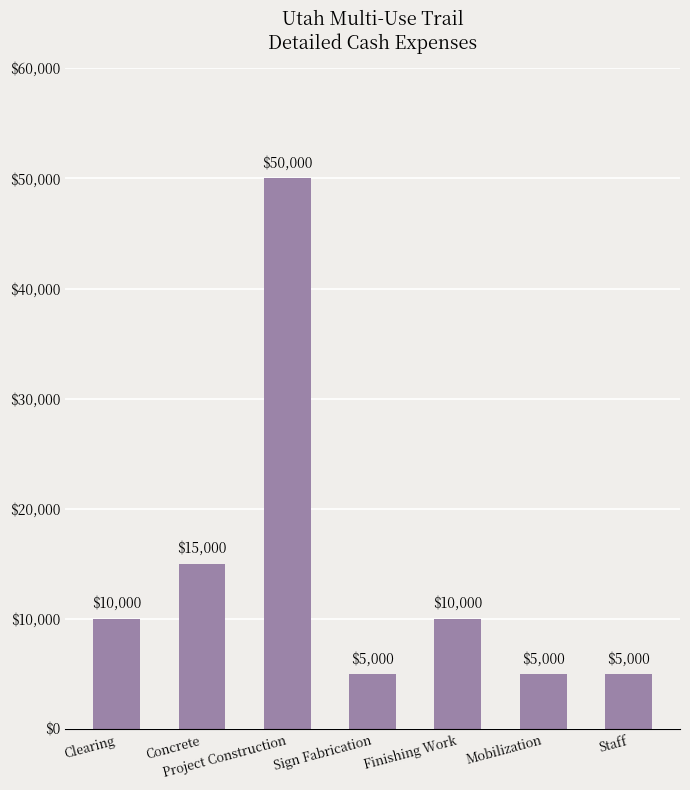

What is the average value?

14286